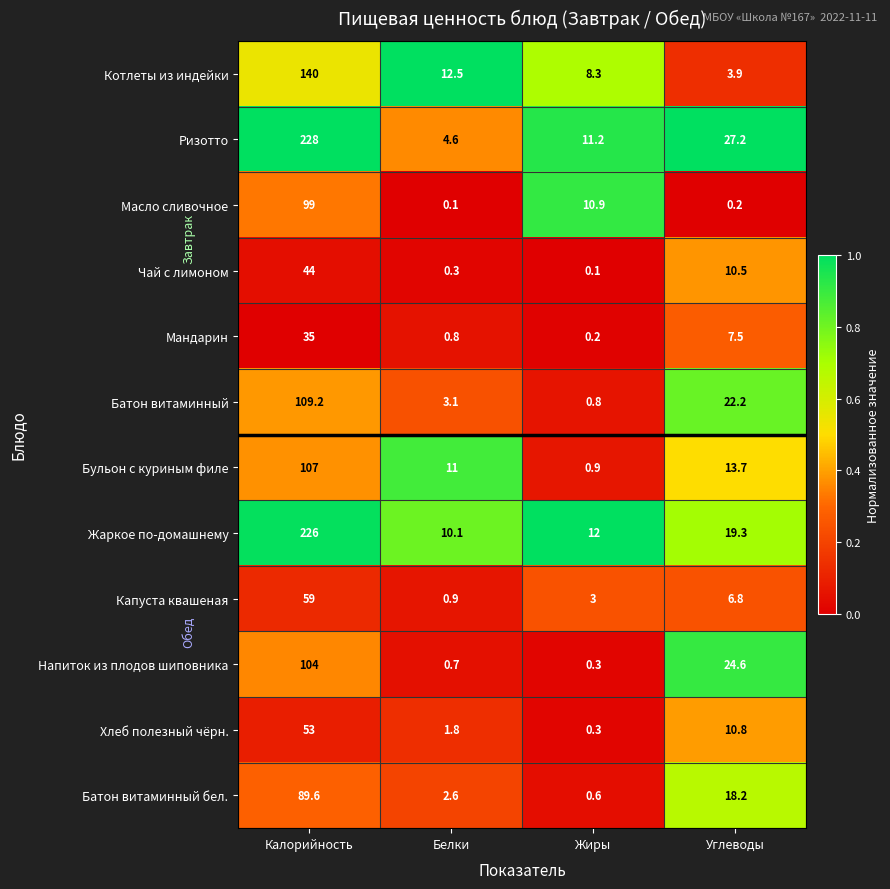

List the labels in order of Масло сливочное value, smallest first.

Белки, Углеводы, Жиры, Калорийность